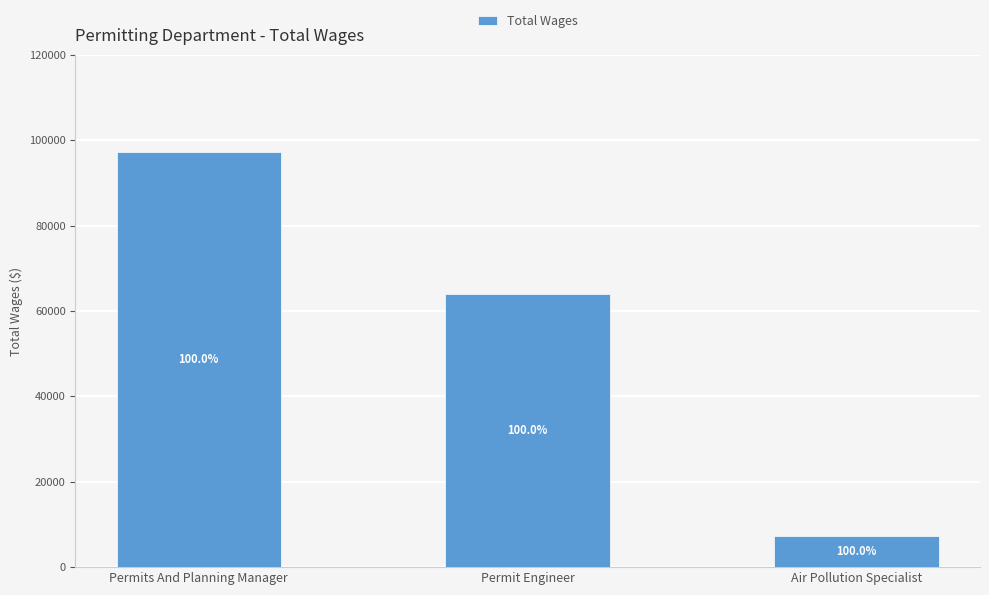

Reading right to left, transcribe all the data shown in this chart.

7356	63956	97371